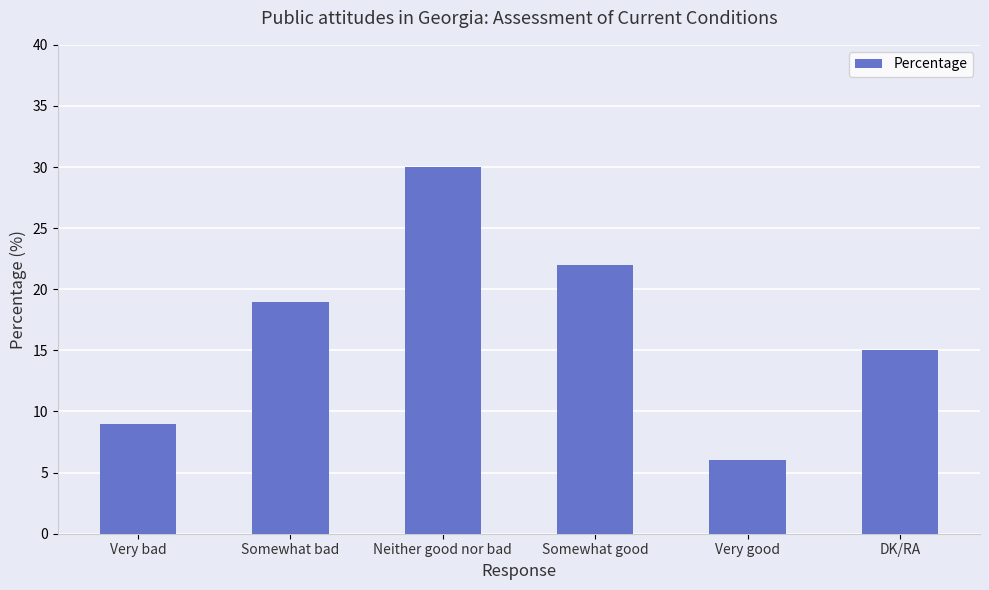

Between DK/RA and Very bad, which is larger?

DK/RA